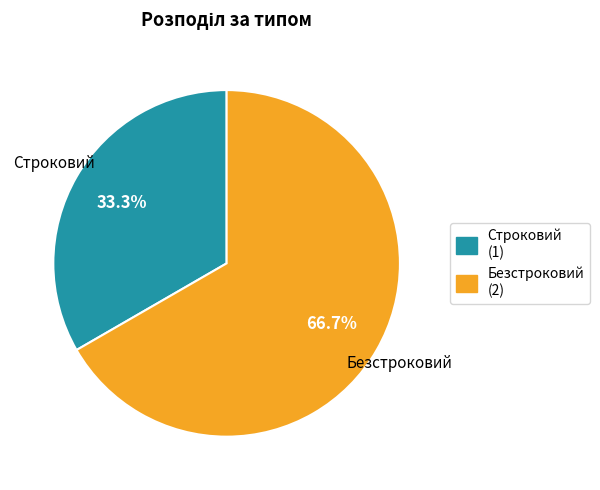

True or false: Строковий accounts for 21% of the total.

False